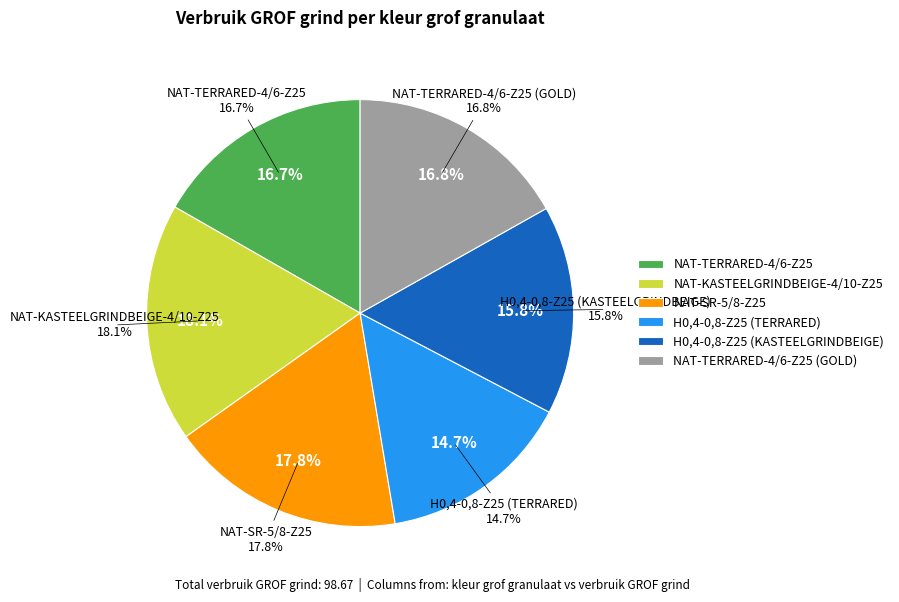

Does NAT-TERRARED-4/6-Z25 (GOLD) represent more than half of the total?

No